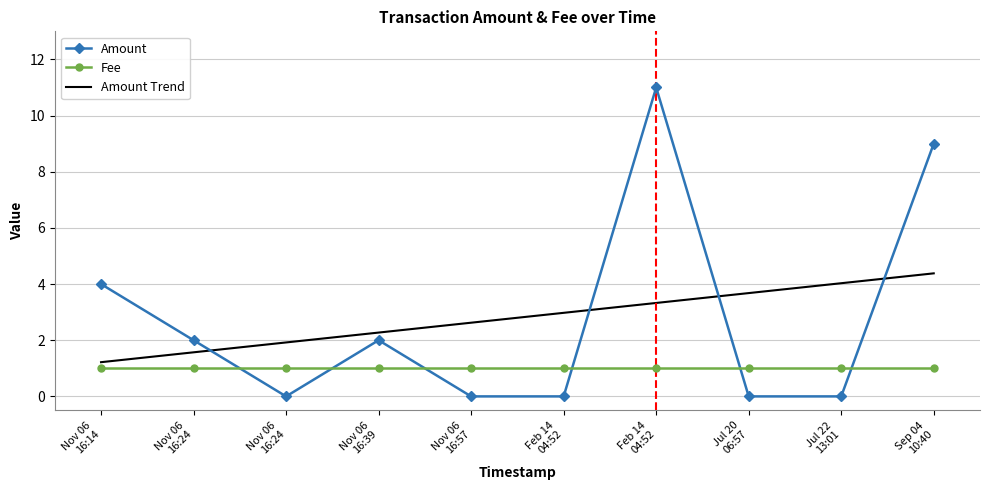

List the labels in order of value, largest first.

Feb 14 04:52, Sep 04 10:40, Nov 06 16:14, Nov 06 16:24, Nov 06 16:39, Nov 06 16:24, Nov 06 16:57, Feb 14 04:52, Jul 20 06:57, Jul 22 13:01